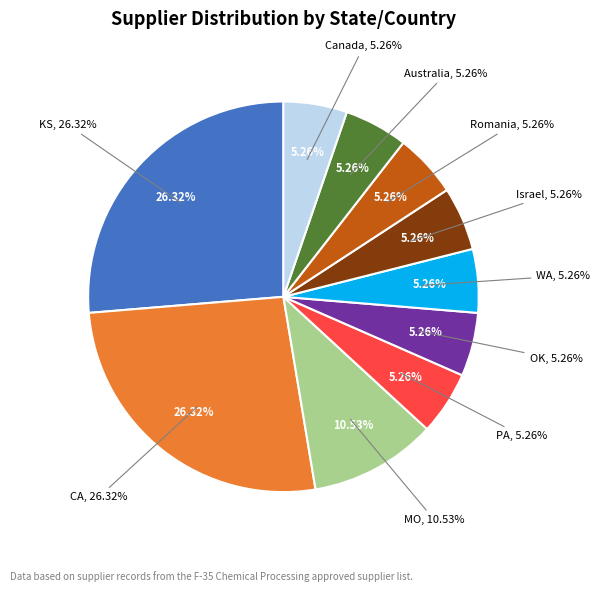

Is it true that PA is 15% of the pie?

False